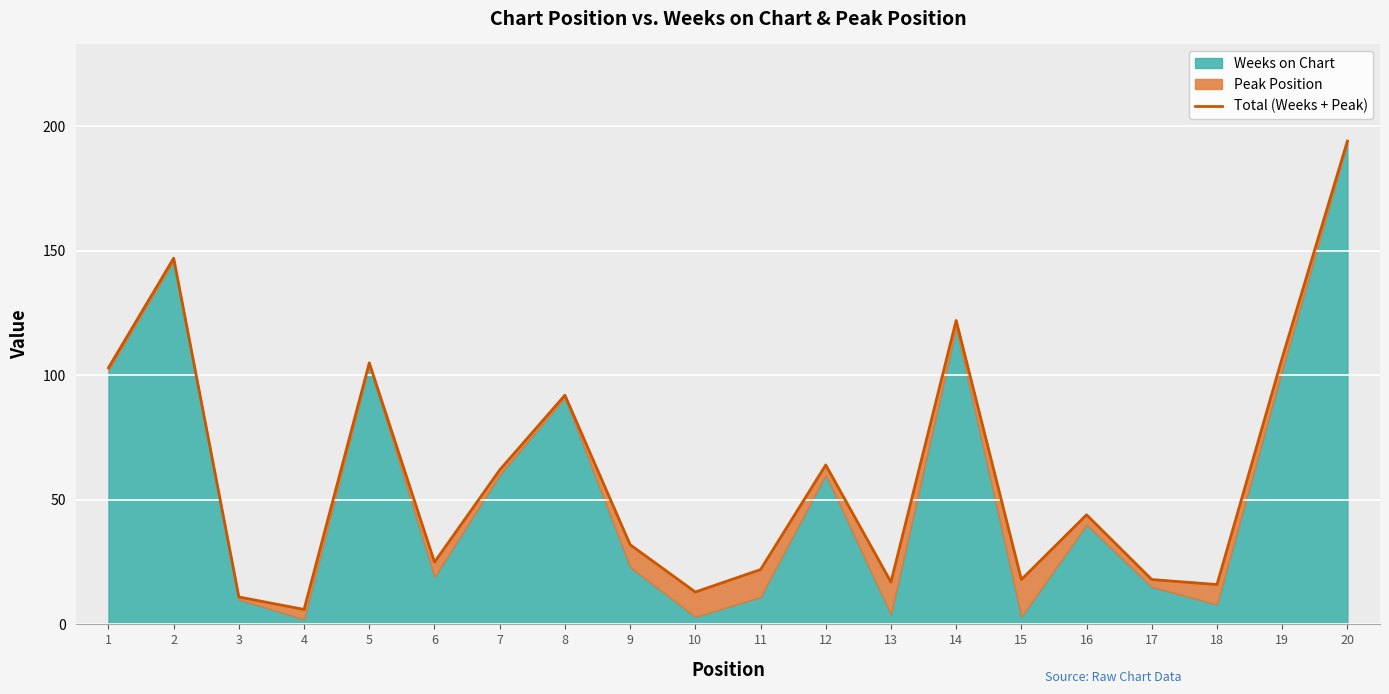

Reading left to right, extract all data points from this chart.

1=103	2=147	3=11	4=6	5=105	6=25	7=62	8=92	9=32	10=13	11=22	12=64	13=17	14=122	15=18	16=44	17=18	18=16	19=107	20=194